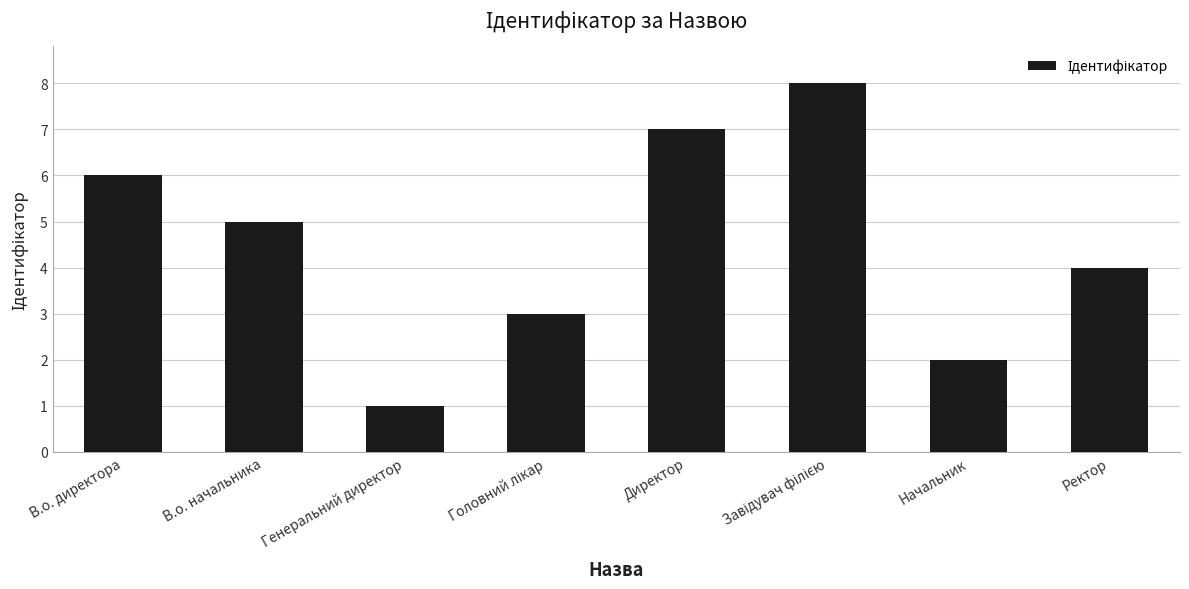

Read the value at В.о. директора.

6